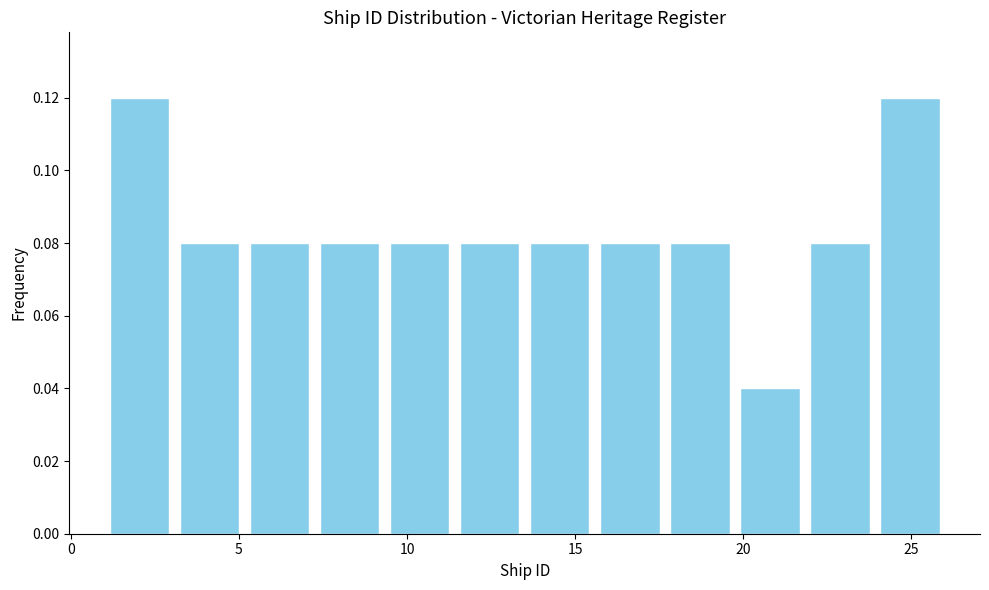

Reading left to right, list every bar in this chart as the range it spans on the x-axis followed by its height. Neither the bar edges nor the heights are printed on the chart, so give them approximately, as read against the axes.

1.0 to 3.0: 0.12
3.0 to 5.0: 0.08
5.0 to 7.5: 0.08
7.5 to 9.5: 0.08
9.5 to 11.5: 0.08
11.5 to 13.5: 0.08
13.5 to 15.5: 0.08
15.5 to 17.5: 0.08
17.5 to 20.0: 0.08
20.0 to 22.0: 0.04
22.0 to 24.0: 0.08
24.0 to 26.0: 0.12